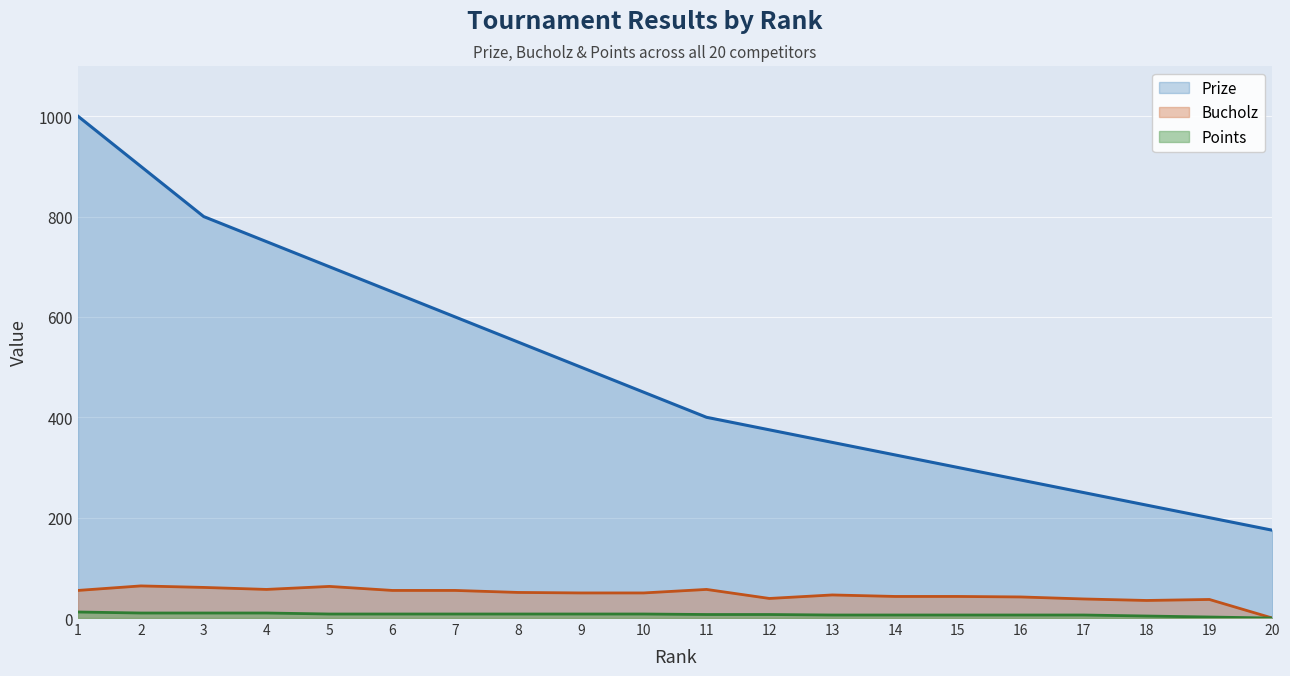

True or false: Bucholz and Prize intersect in this chart.

False